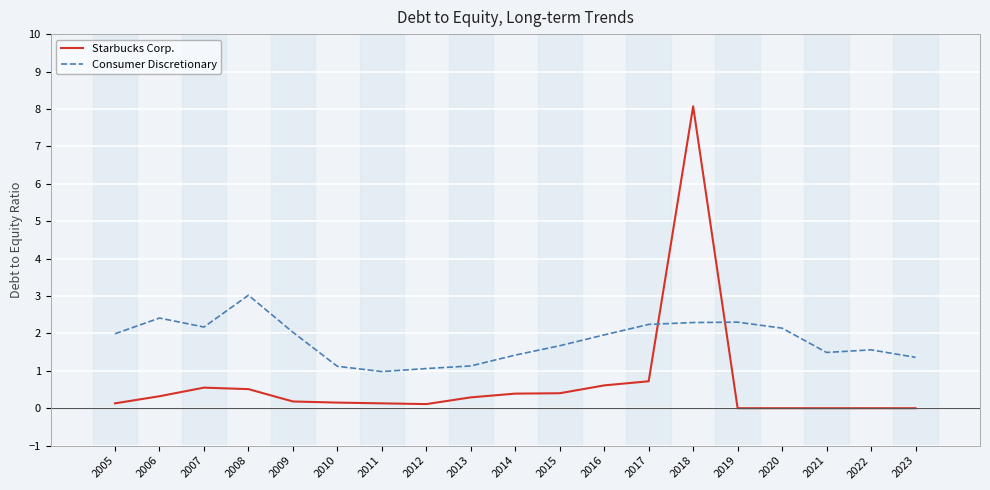

Which series has the largest range (max minus min)?

Starbucks Corp.